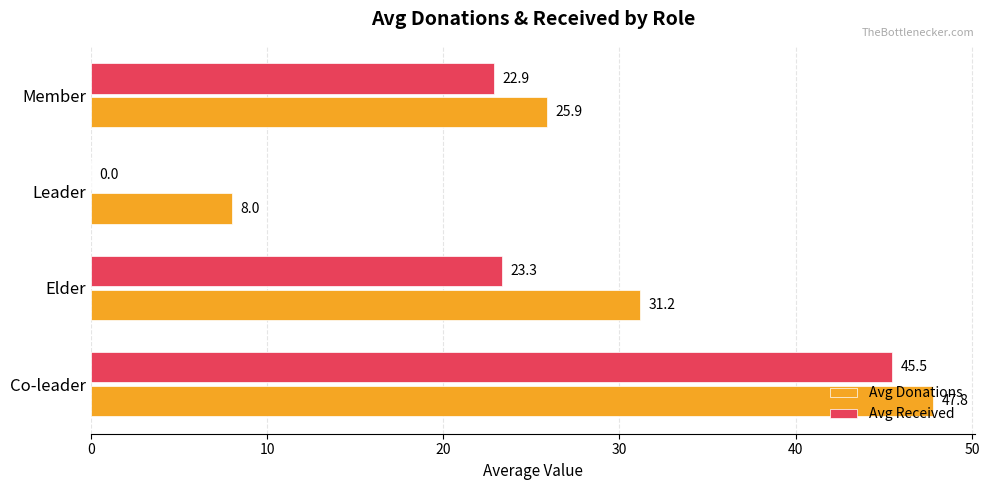

The Avg Donations series shows 52.0 at Elder. True or false?

False